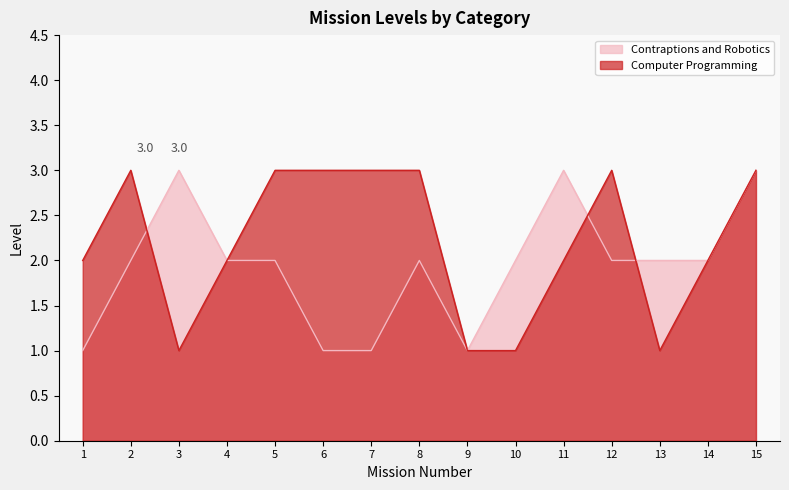

How many lines are shown in the chart?

2